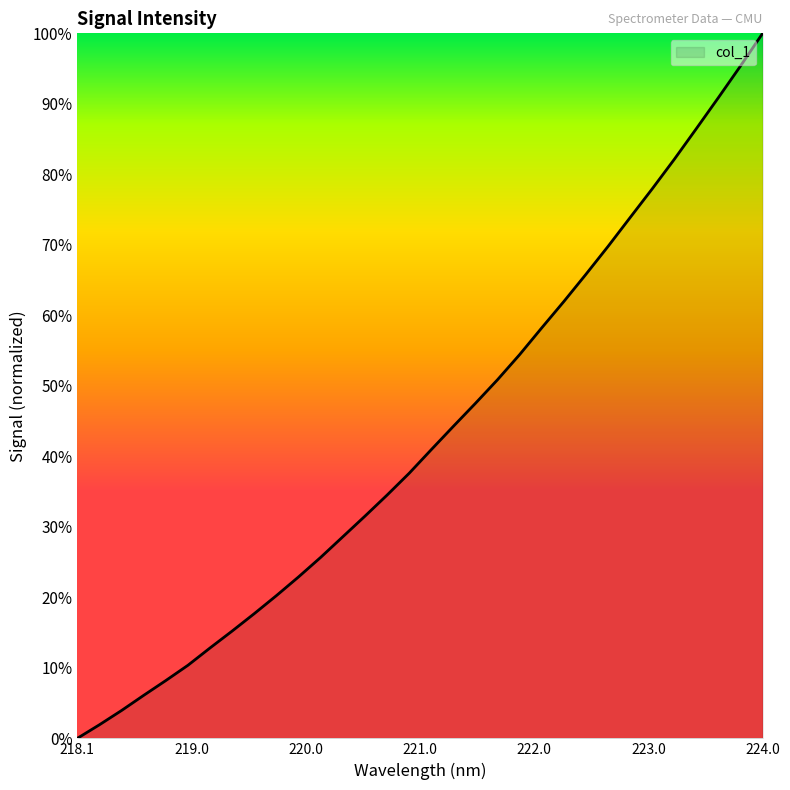

Count the number of categories in the chart.

32